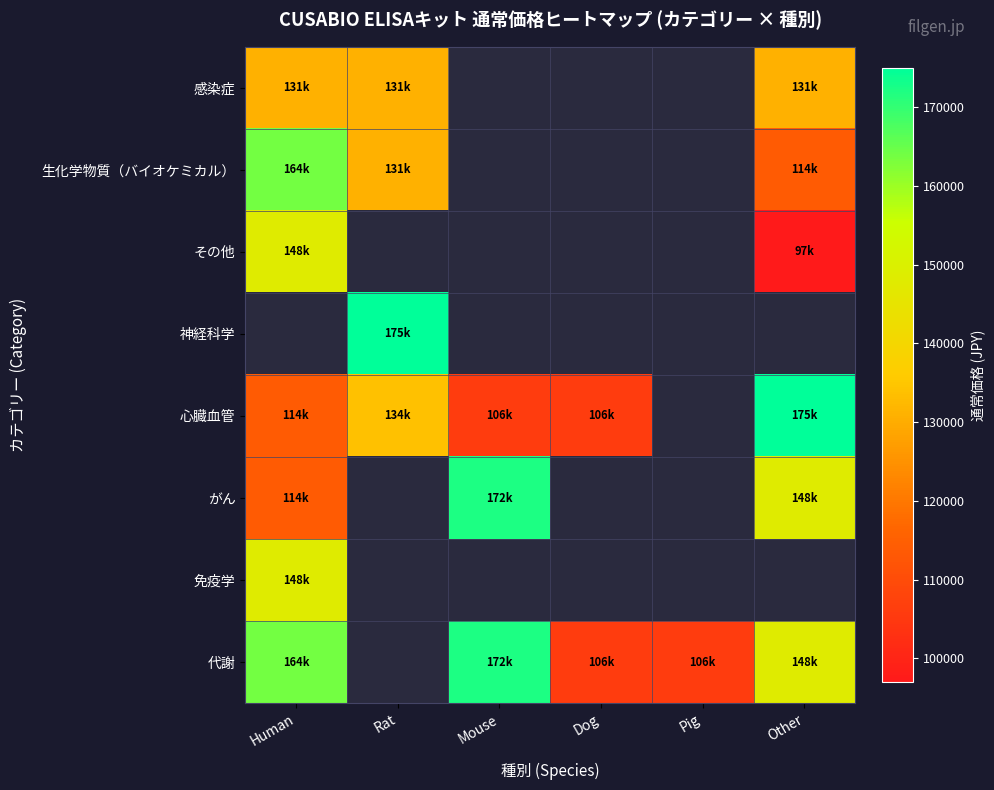

True or false: 心臓血管 has a value of 121850.4 at Other.

False